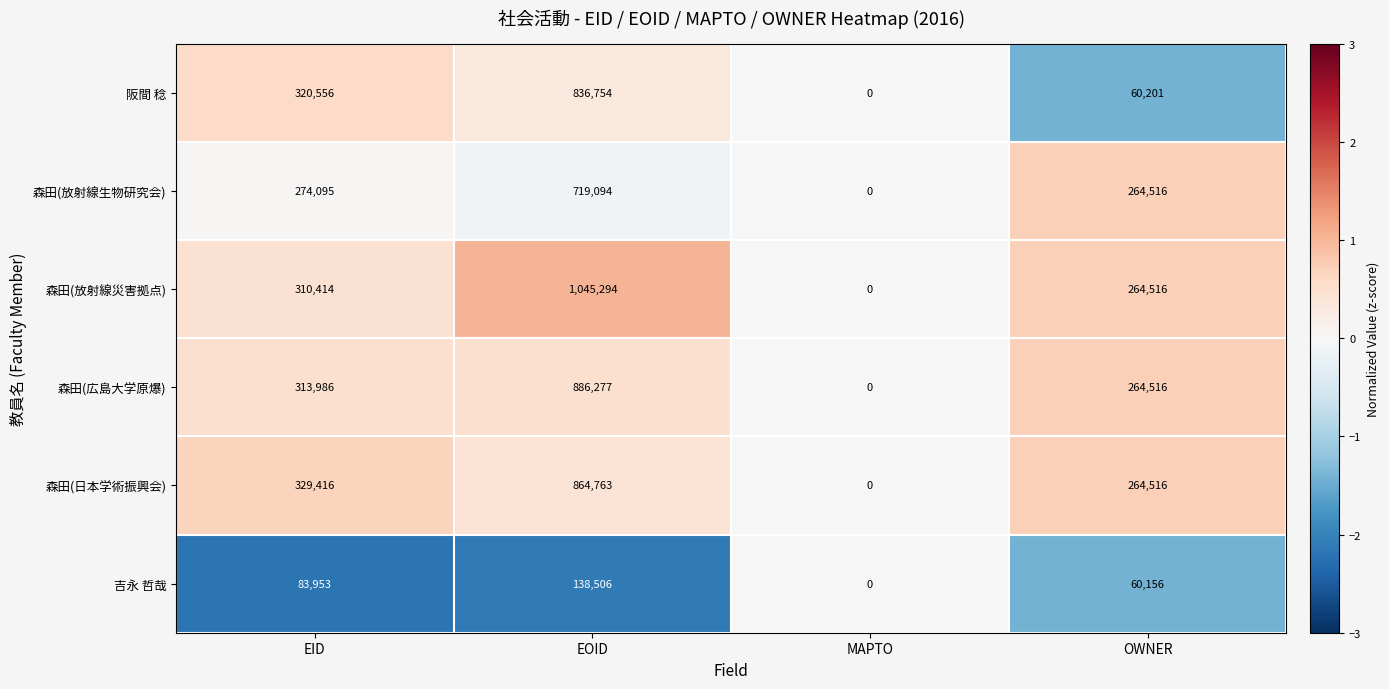

The 森田(放射線生物研究会) series shows 1063850 at EOID. True or false?

False